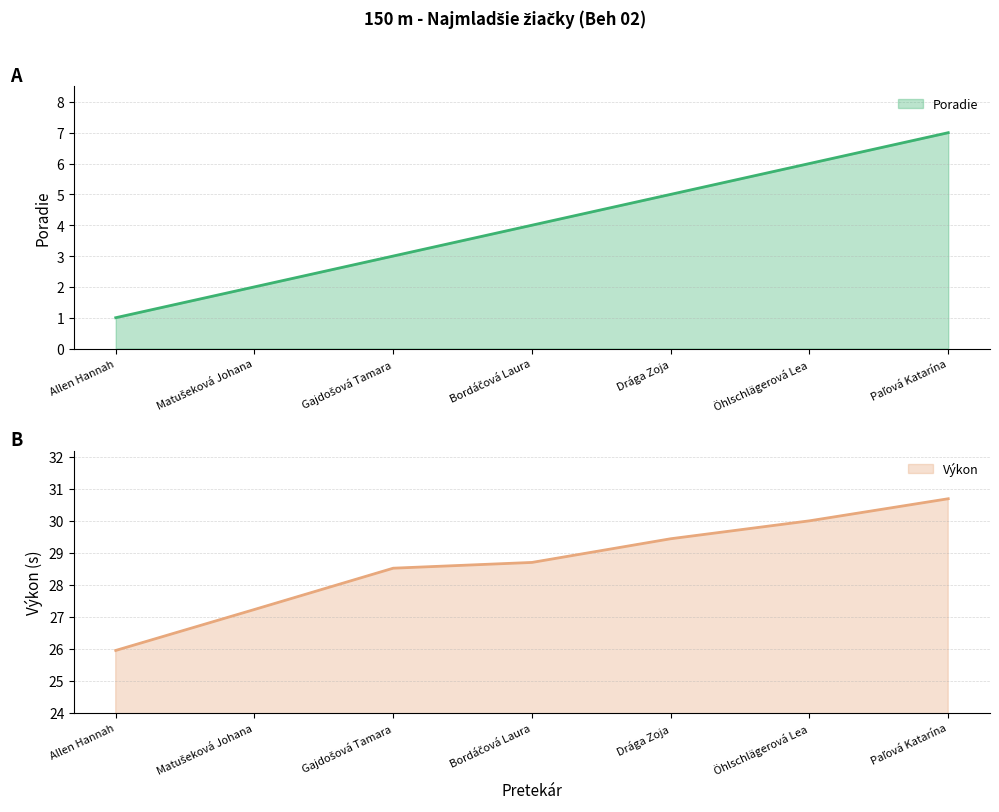

Reading left to right, list all the values displayed in this chart.

Poradie: 1.0	2.0	3.0	4.0	5.0	6.0	7.0
Výkon: 25.9	27.2	28.5	28.7	29.4	30.0	30.7